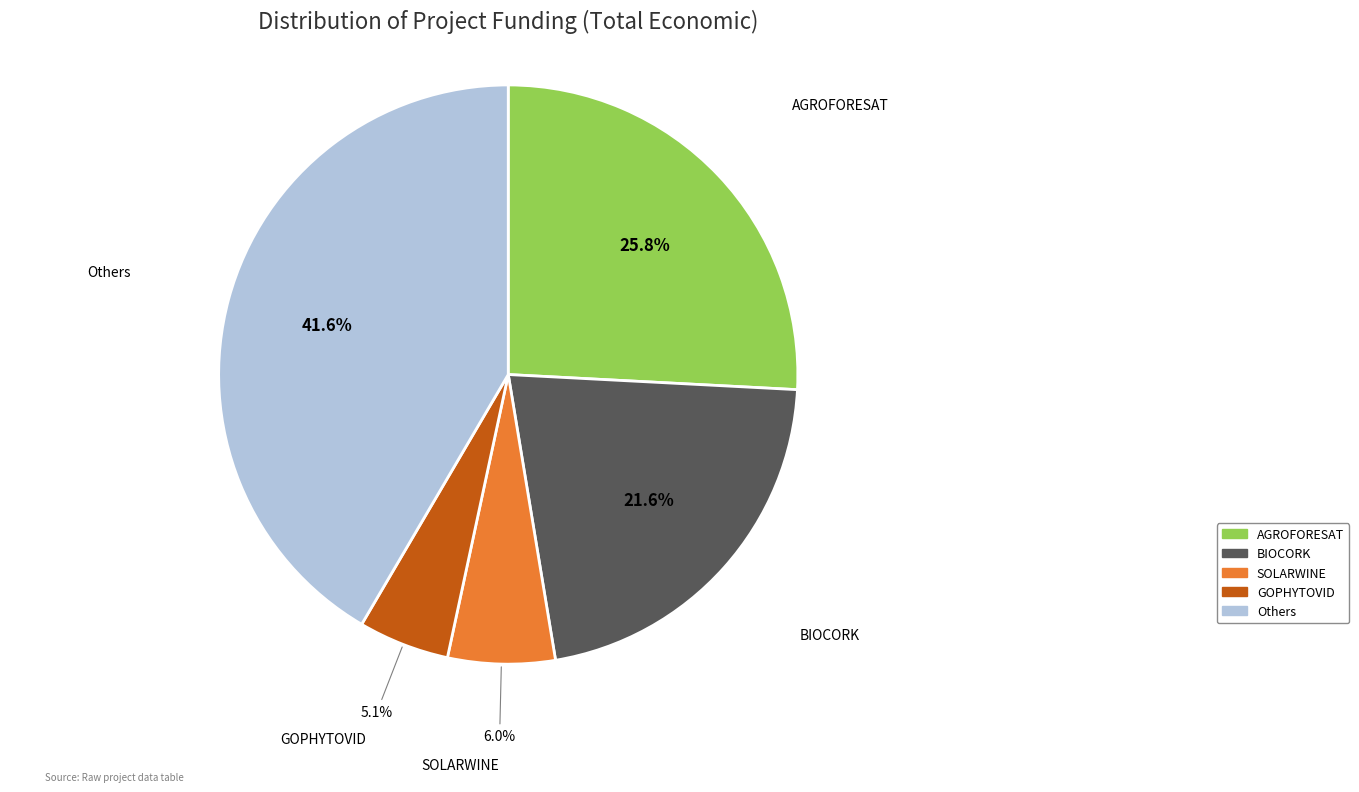

How many slices are in this pie chart?

5